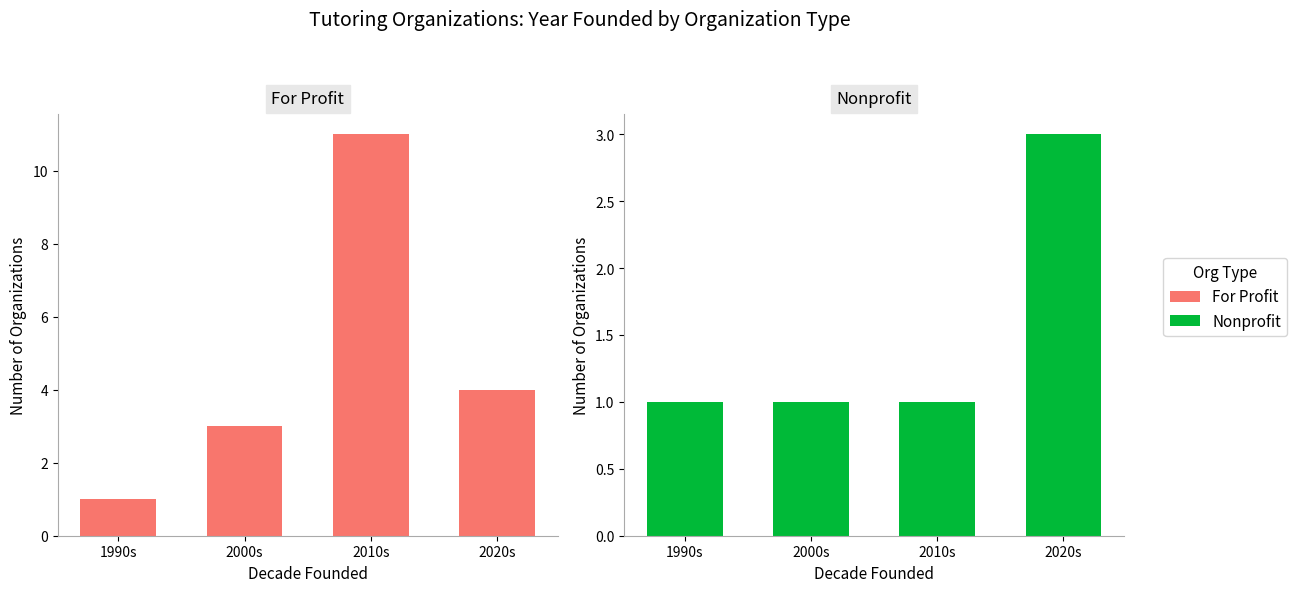

Reading left to right, transcribe all the data shown in this chart.

For Profit: 1	3	11	4
Nonprofit: 1	1	1	3